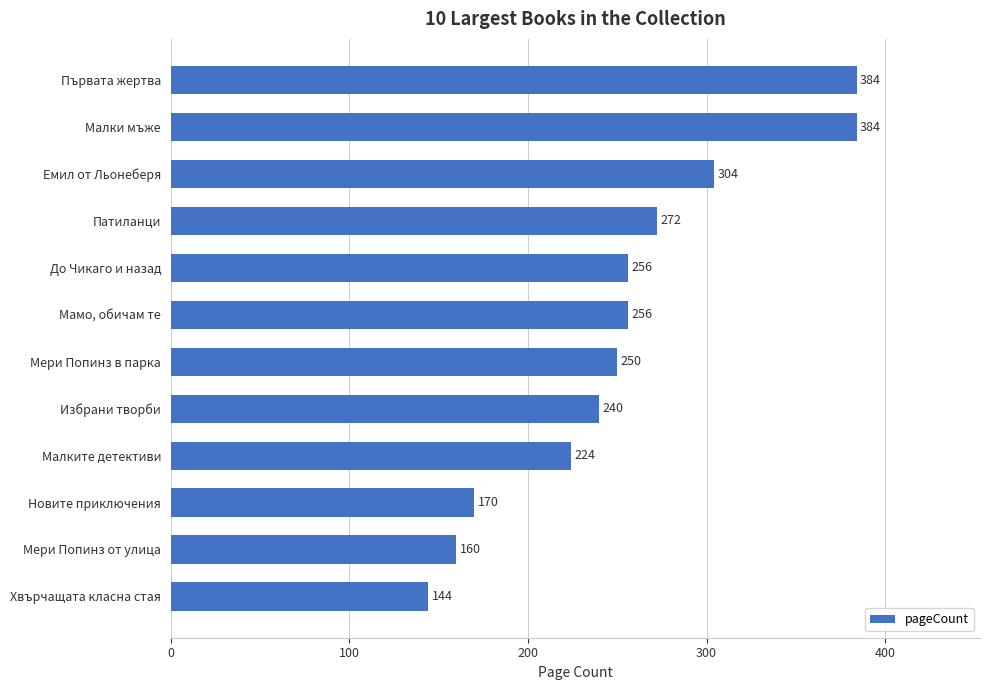

How many values are below 256?

6